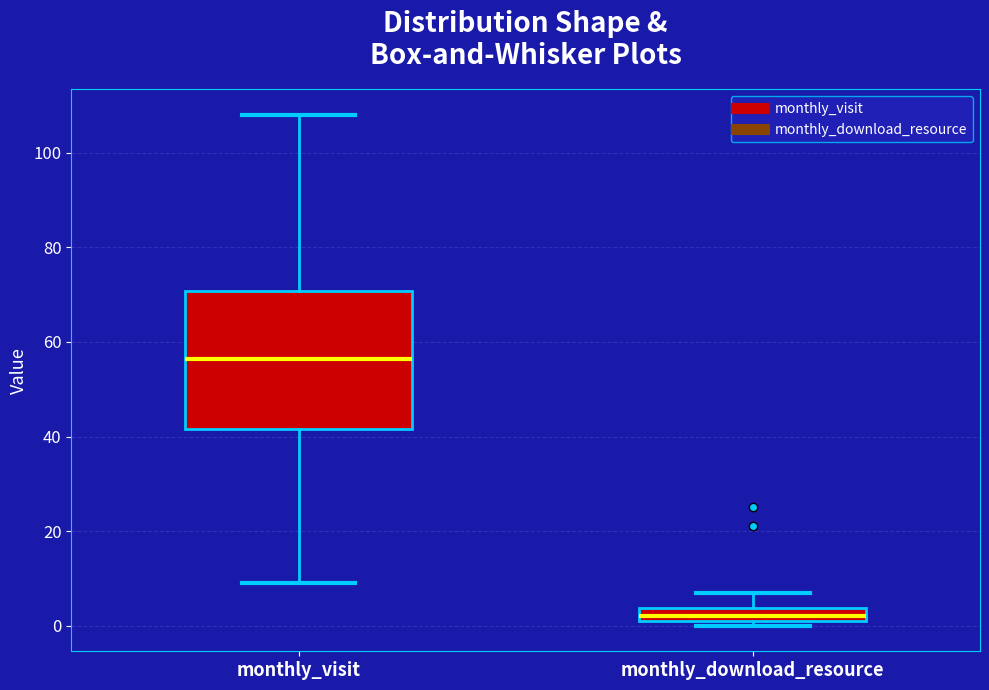

Which box is the tallest, from its lower edge to its upper edge?

monthly_visit